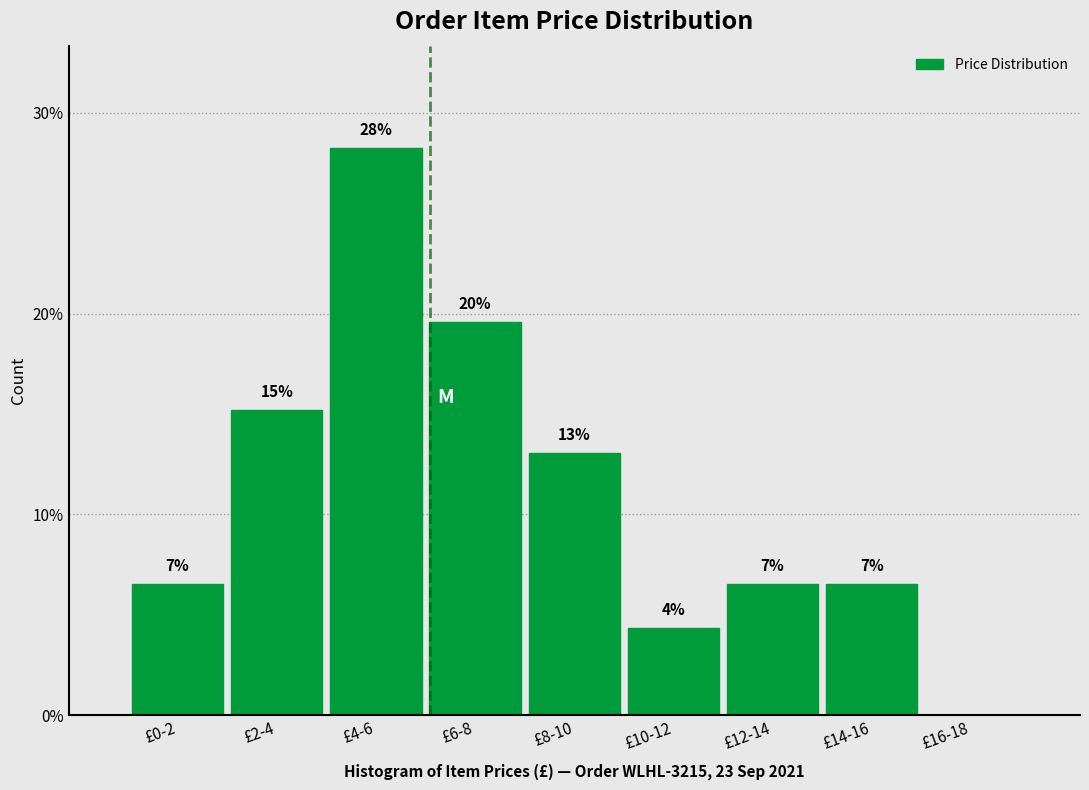

Are the bars horizontal?

No